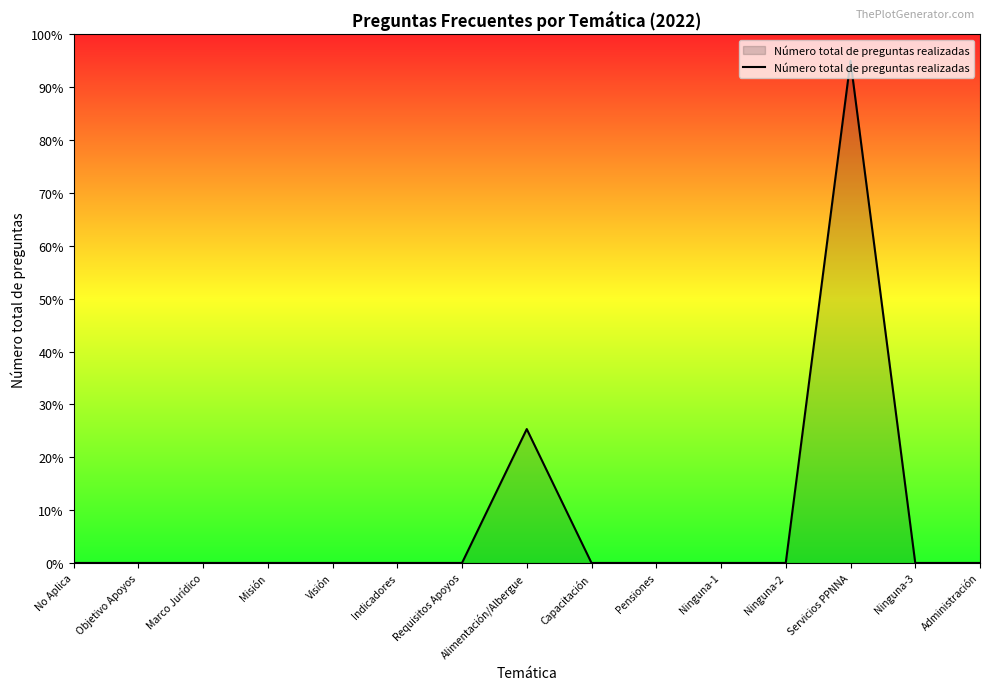

Between Indicadores and Servicios PPNNA, which is larger?

Servicios PPNNA